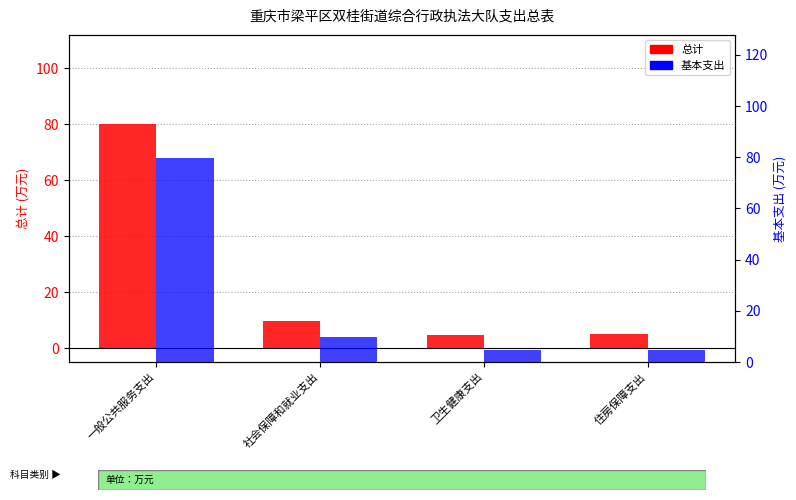

What is the difference between the maximum and minimum values in the 总计 series?

75.2